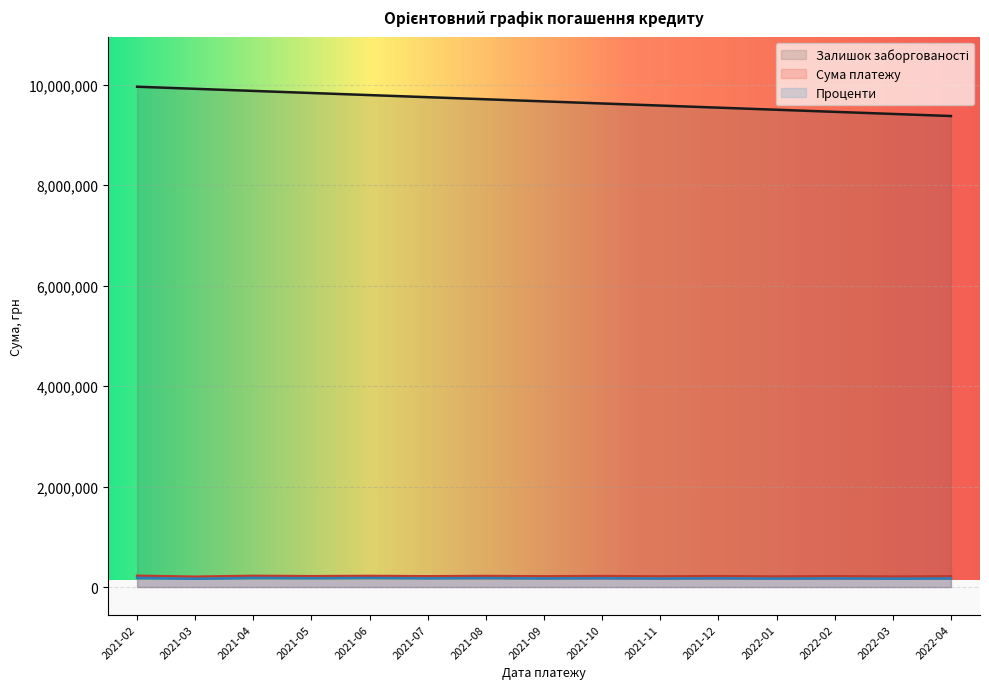

What is the average value of the Залишок заборгованості series?

9666666.7